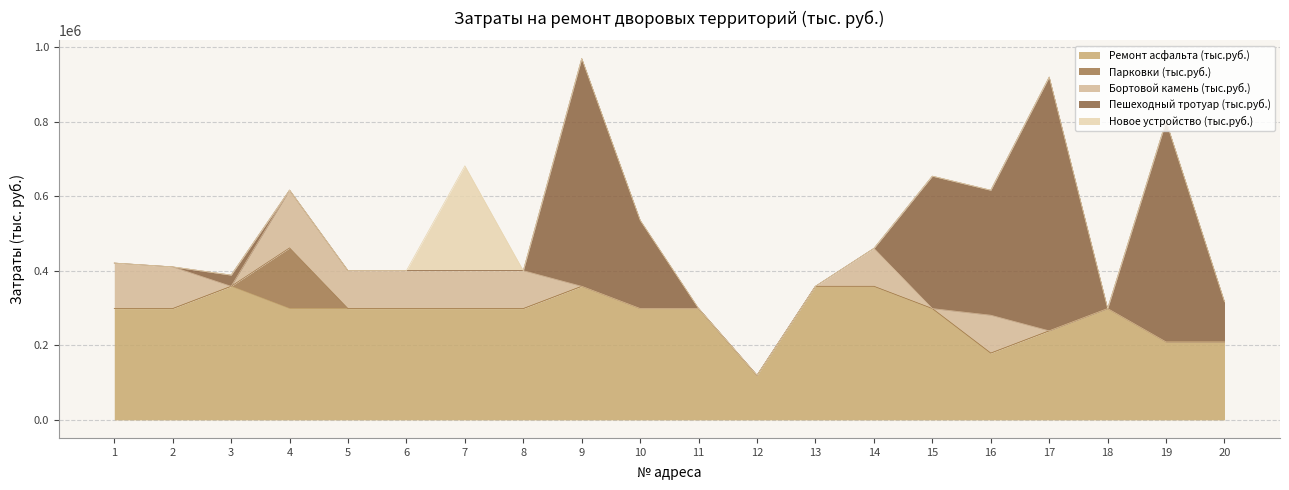

At which label does Бортовой камень (тыс.руб.) reach its peak?

4